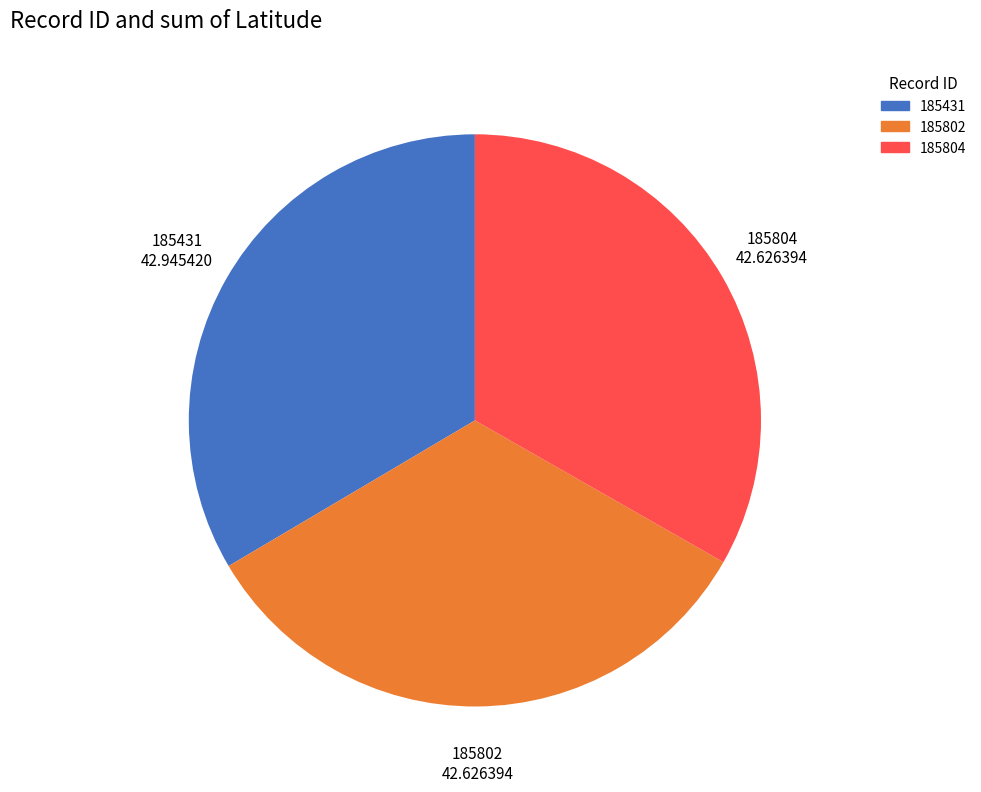

Does 185804 account for over 50% of the chart?

No